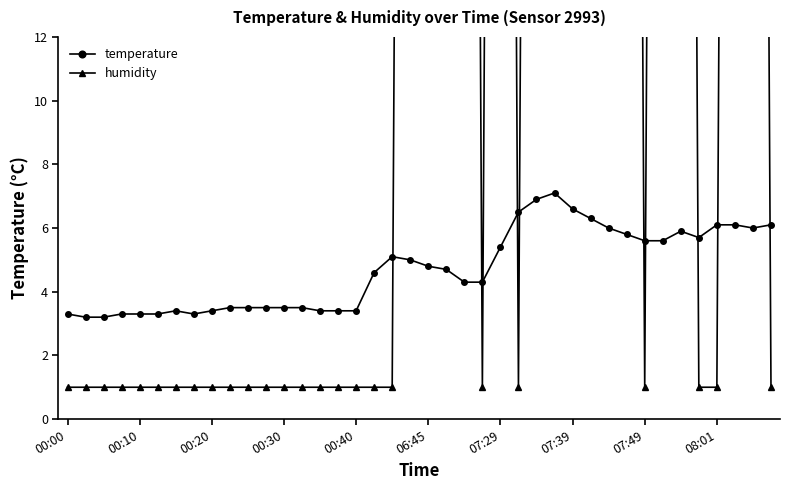

What is the minimum value shown in the chart?

1.0